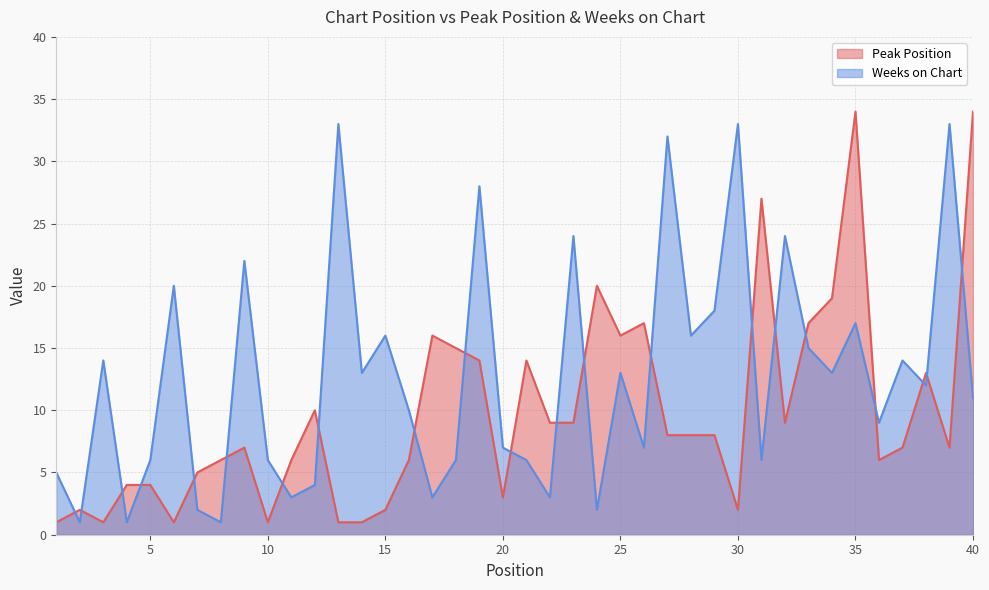

Reading left to right, extract all data points from this chart.

Peak Position: 1	2	1	4	4	1	5	6	7	1	6	10	1	1	2	6	16	15	14	3	14	9	9	20	16	17	8	8	8	2	27	9	17	19	34	6	7	13	7	34
Weeks on Chart: 5	1	14	1	6	20	2	1	22	6	3	4	33	13	16	10	3	6	28	7	6	3	24	2	13	7	32	16	18	33	6	24	15	13	17	9	14	12	33	11